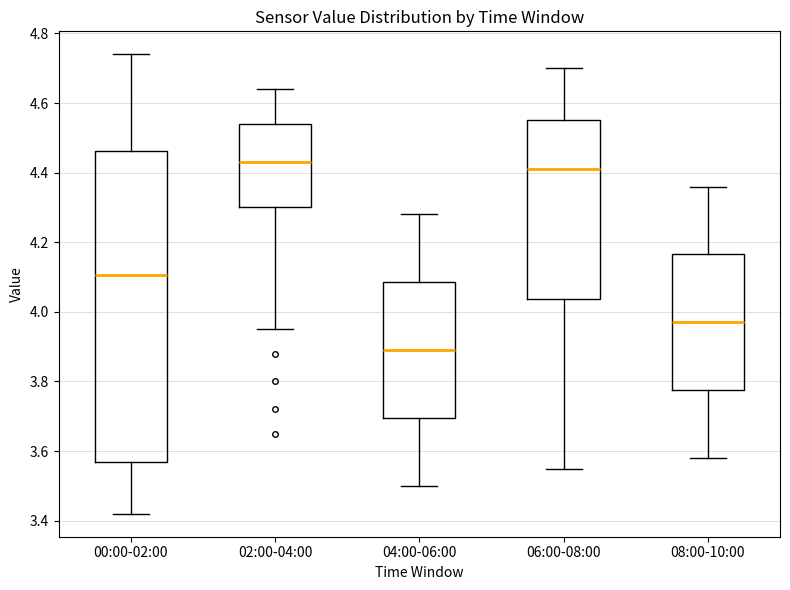

Comparing the boxes themselves (not the whiskers), which one is the tallest?

00:00-02:00